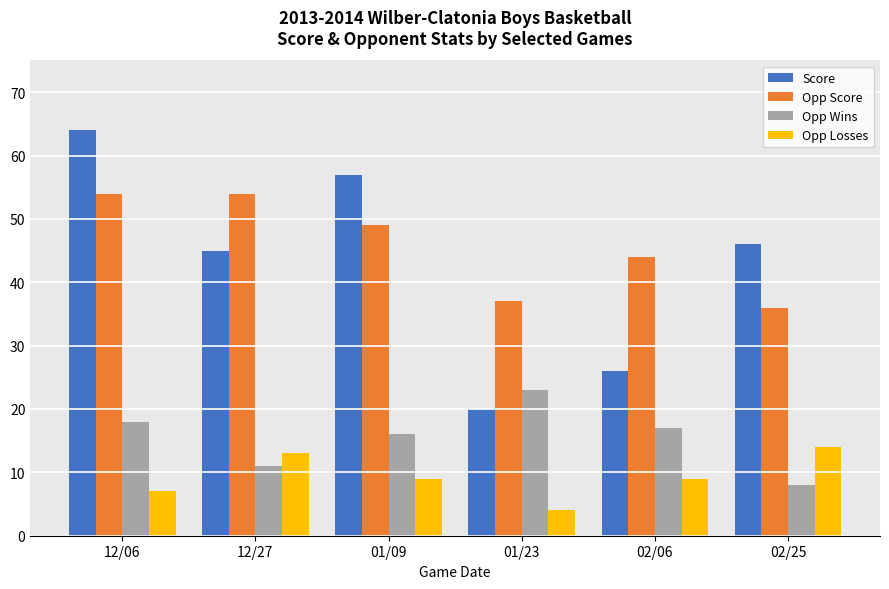

What is the sum of all Score values?

258